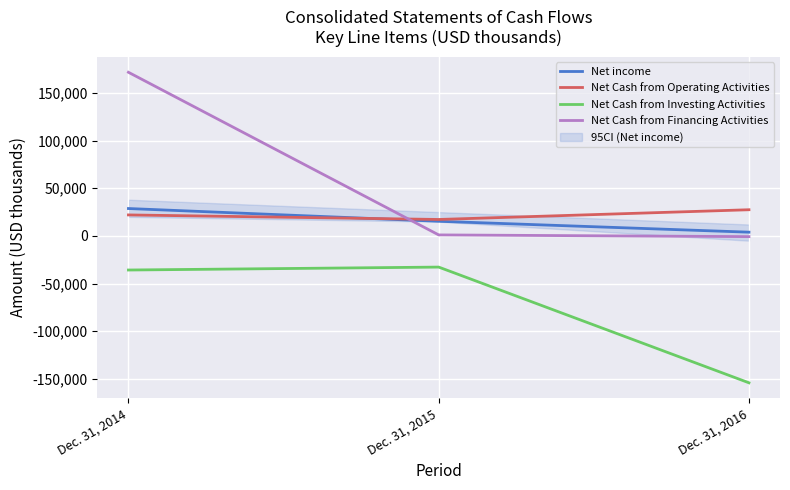

What is the value of the Net Cash from Financing Activities point at the 2nd from the left?

1066